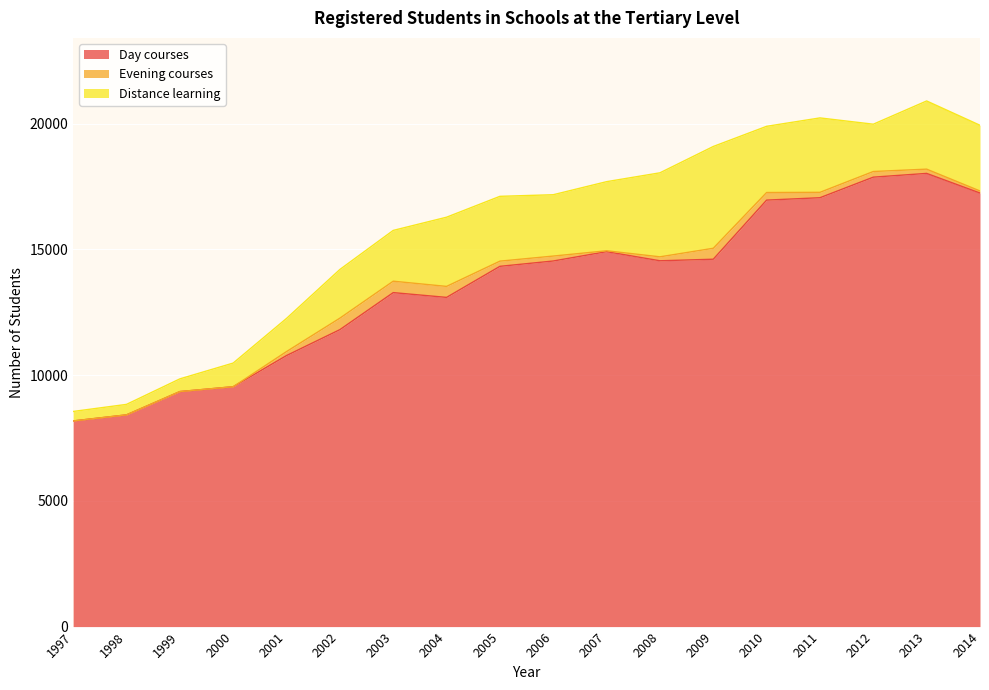

Which series has the largest range (max minus min)?

Day courses